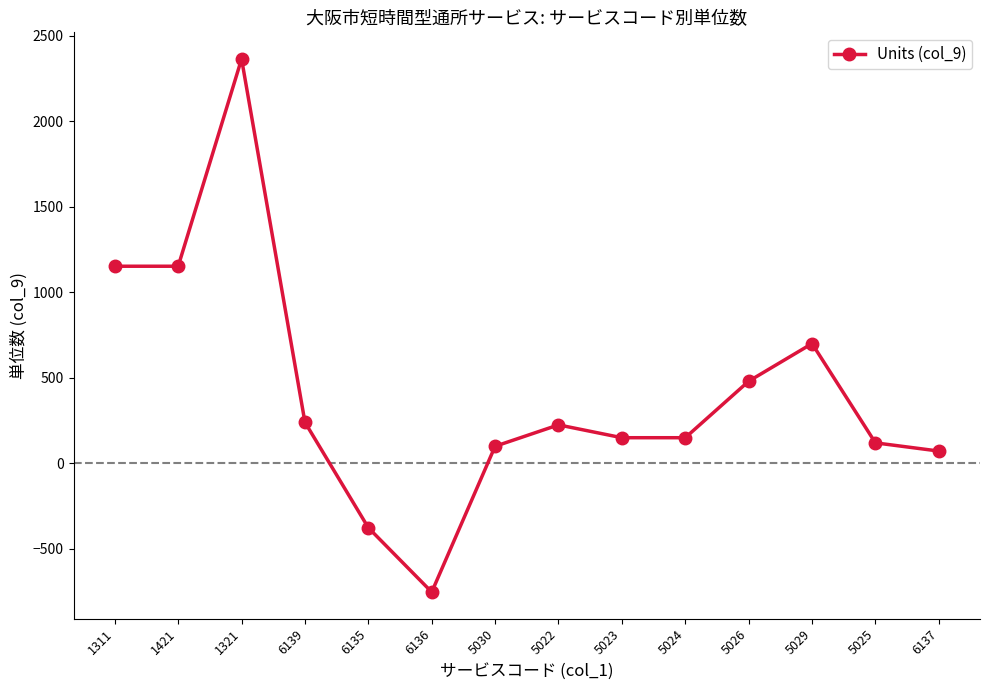

Reading right to left, transcribe all the data shown in this chart.

72	120	700	480	150	150	225	100	-752	-376	240	2363	1152	1152